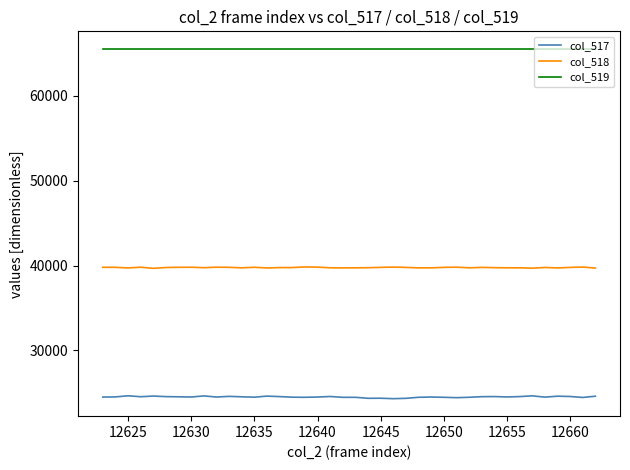

How many values in the col_517 series are below 24516?

20